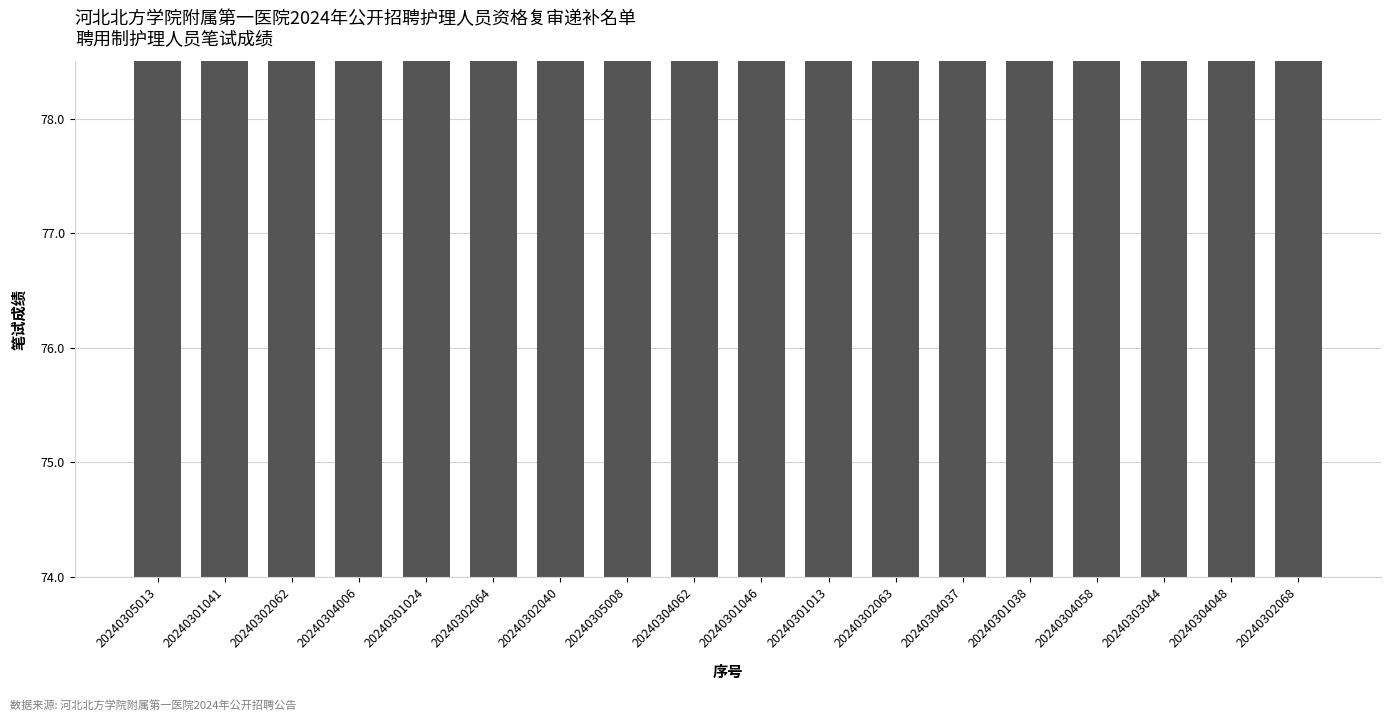

What is the minimum value shown in the chart?

75.6